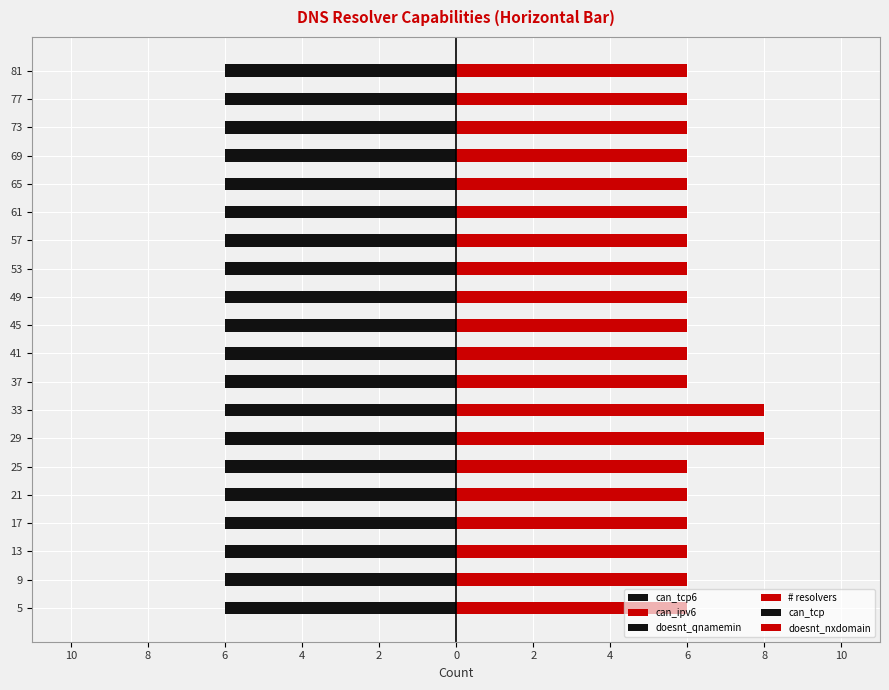

How many bars are there in total?

120